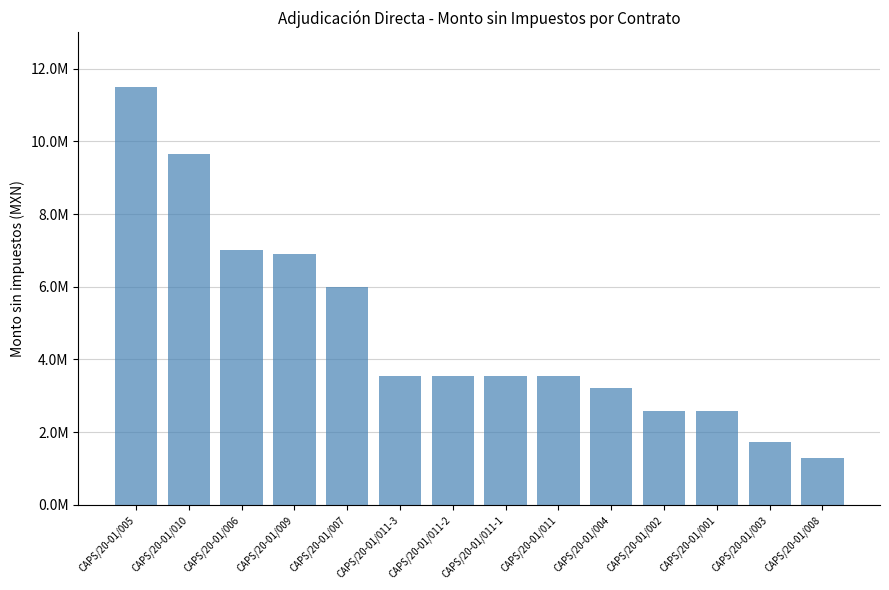

What is the label of the 3rd bar from the right?

CAPS/20-01/001